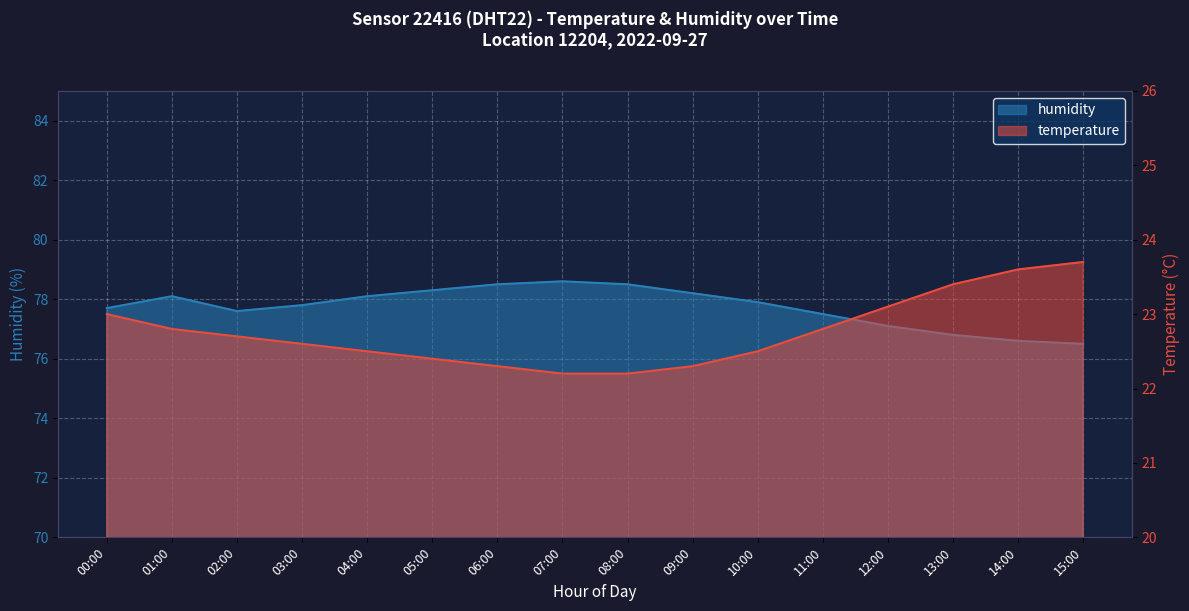

What is the total value across all series at 07:00?

100.8